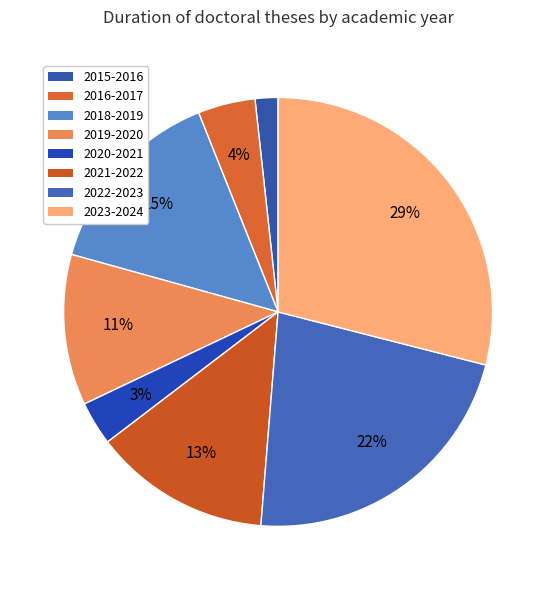

Which category has the biggest portion of the pie?

2023-2024